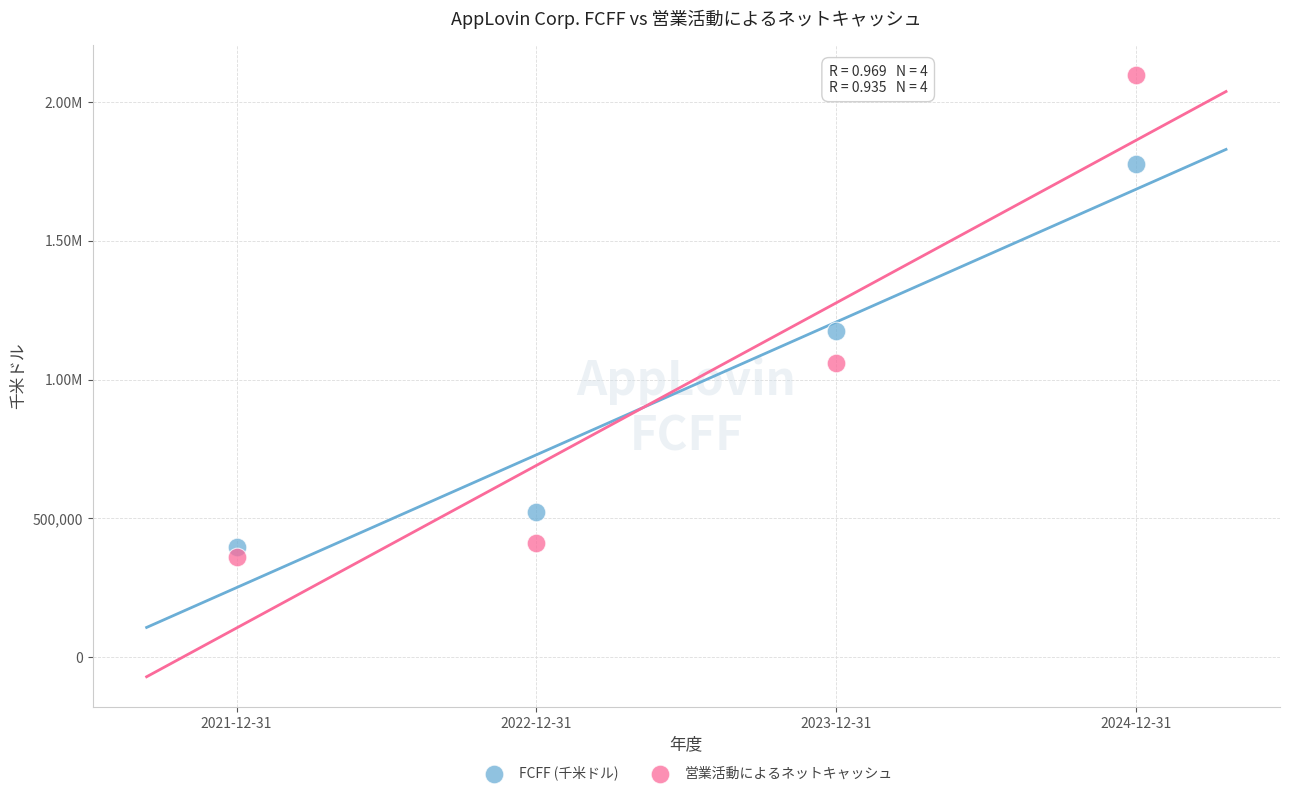

What are all the series names shown in the legend?

FCFF (千米ドル), 営業活動によるネットキャッシュ